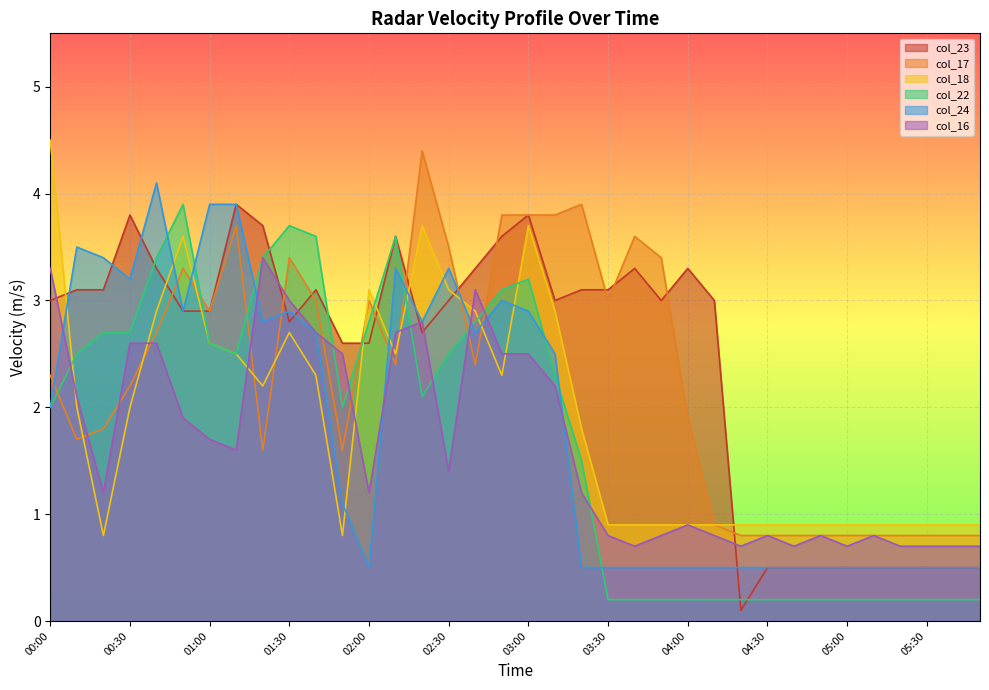

How many lines are shown in the chart?

6